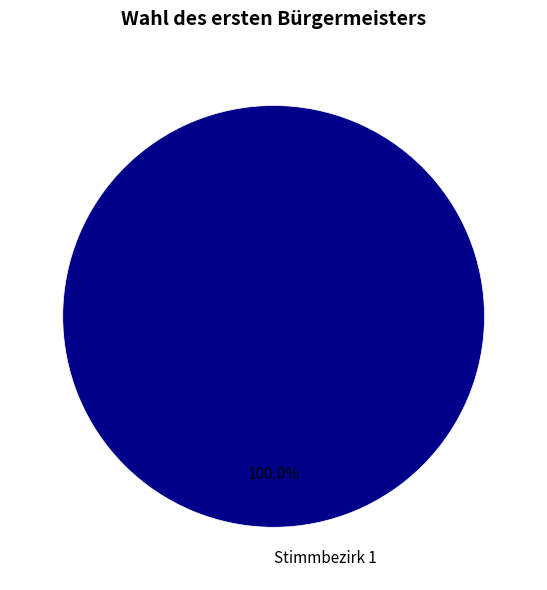

Rank the categories by value from lowest to highest.

Stimmbezirk 1